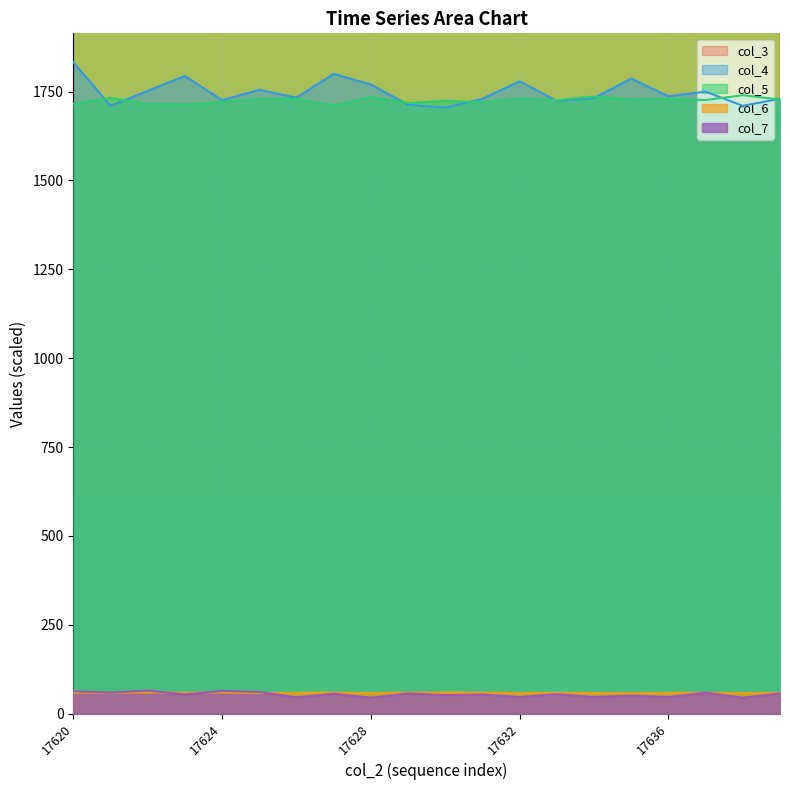

How many interior local valleys does the col_5 series have?

7